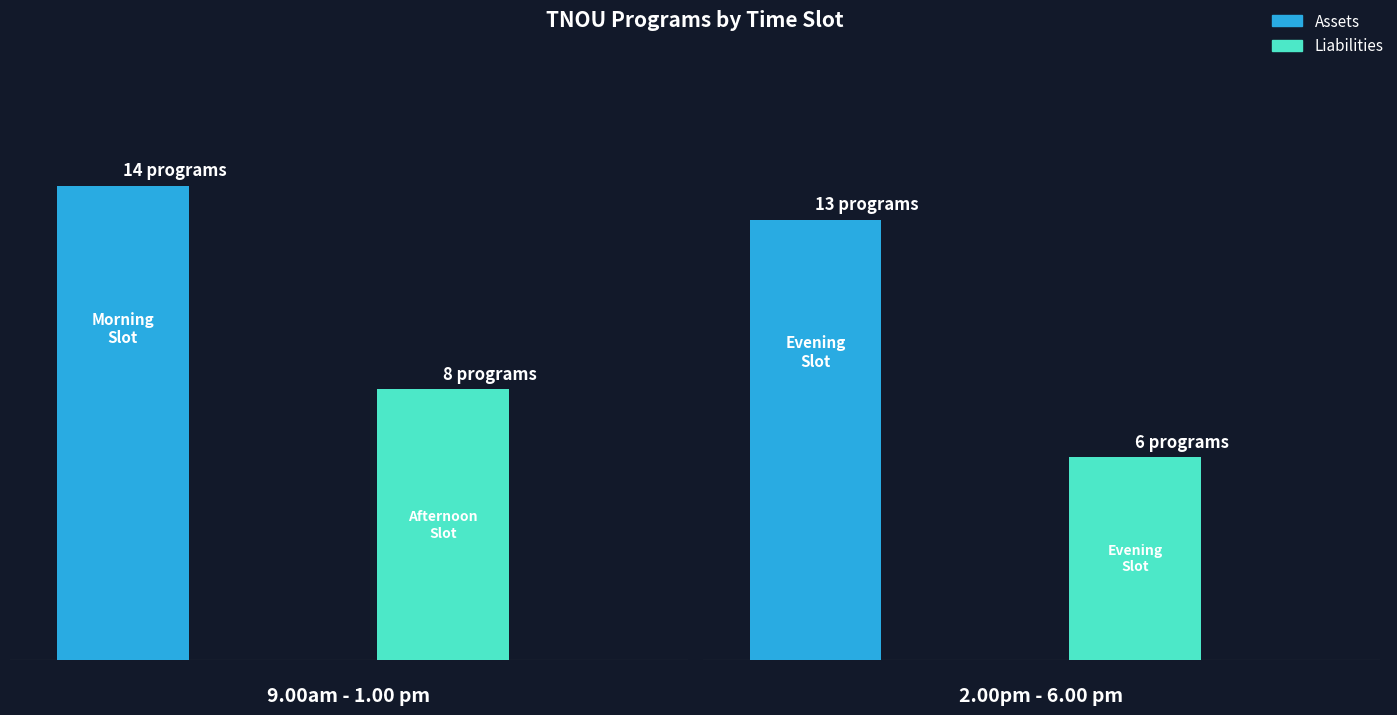

At which label does Liabilities reach its peak?

9.00am - 1.00 pm